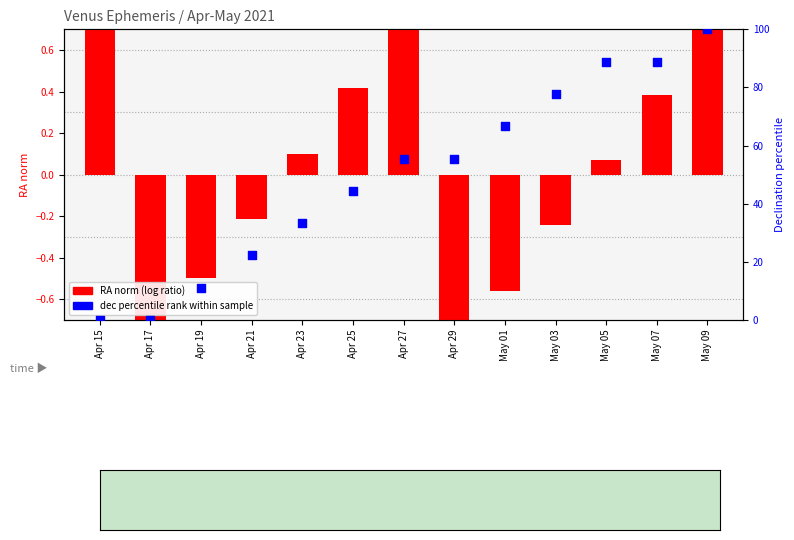

Which series contains the lowest Y value?

RA norm (log ratio)